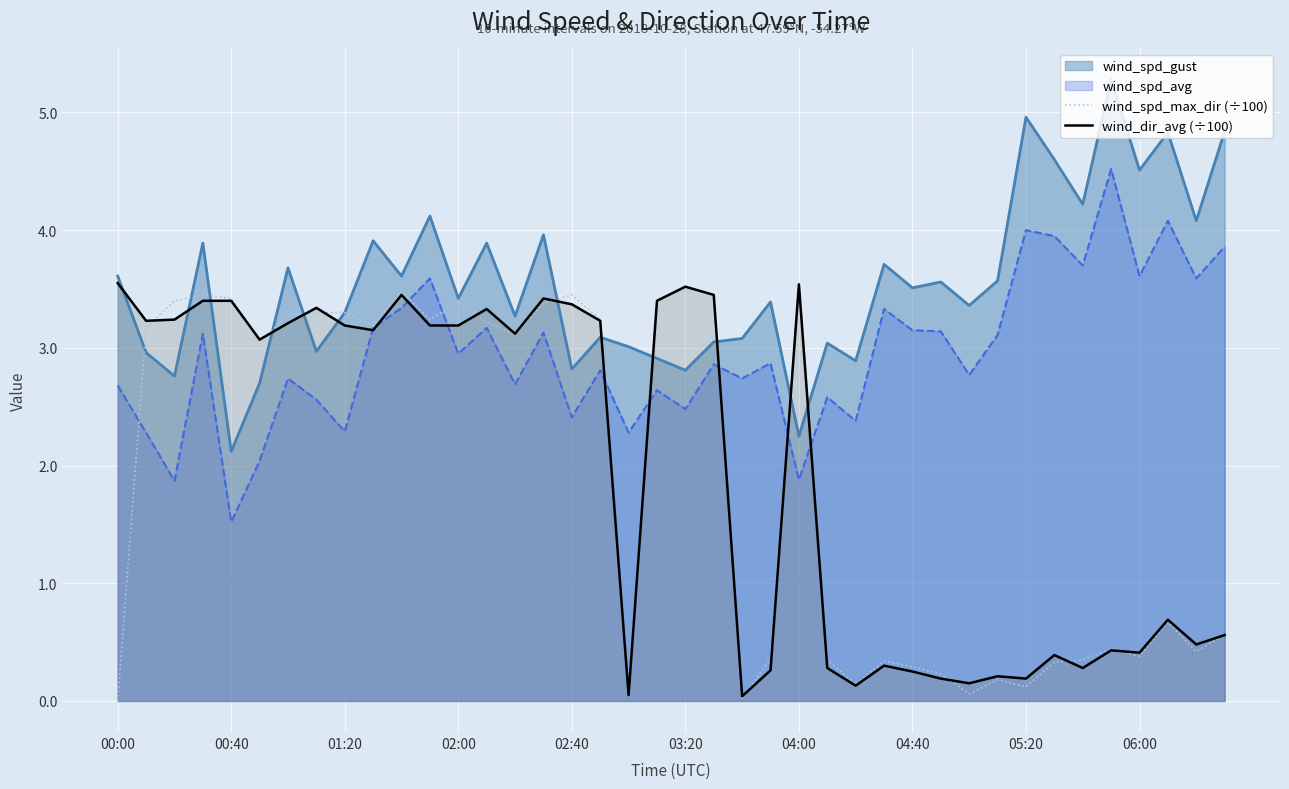

How many interior local peaks does the wind_spd_max_dir (÷100) series have?

10